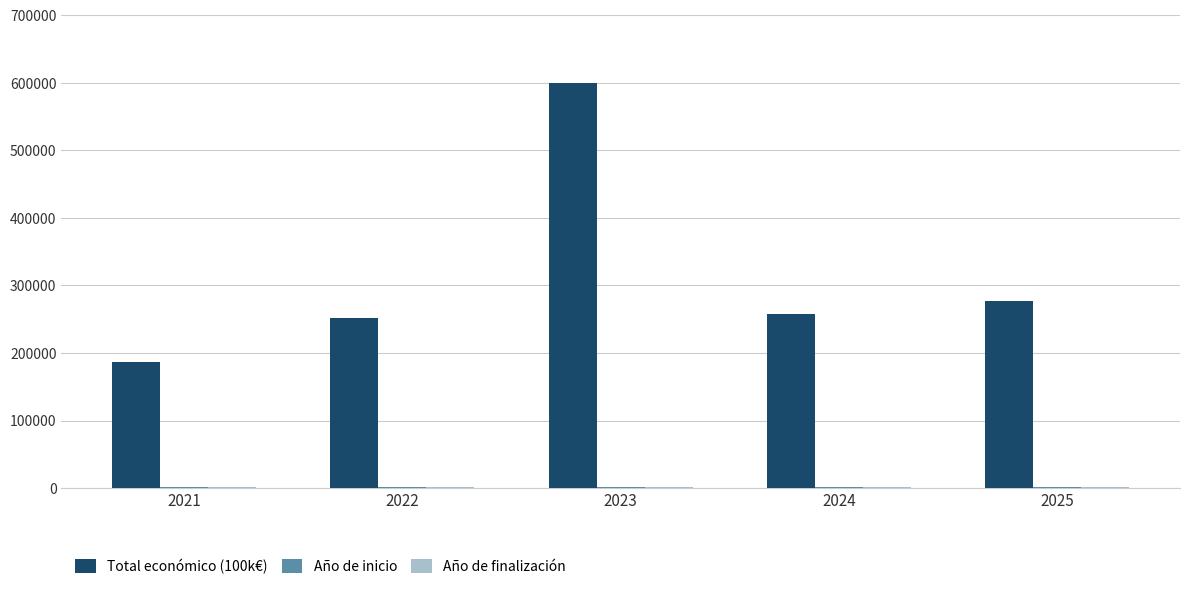

Which series has the largest total across all categories?

Total económico (100k€)